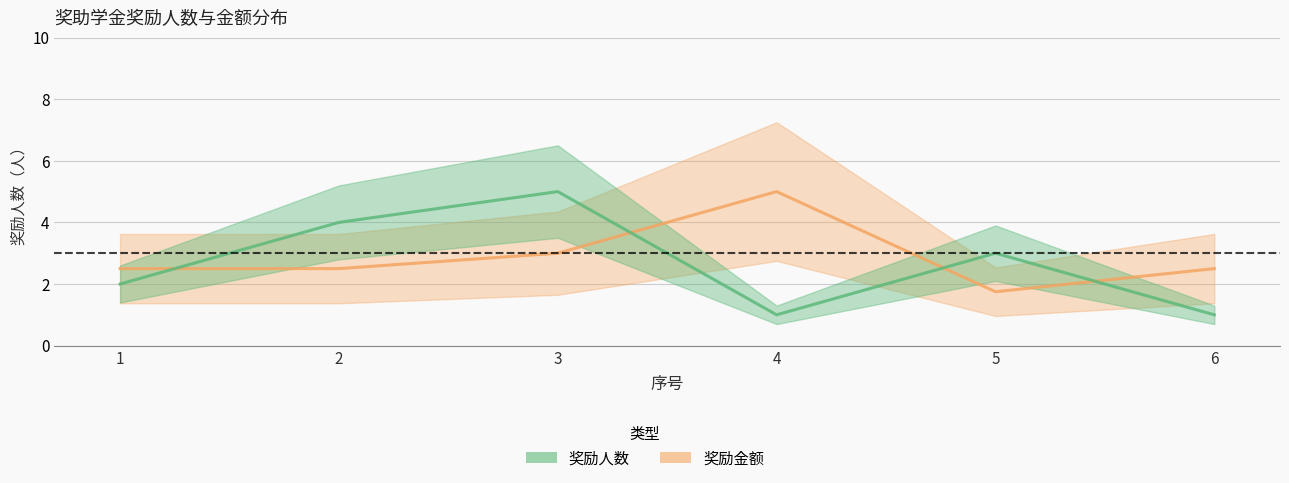

Which series has the largest total across all categories?

奖励金额